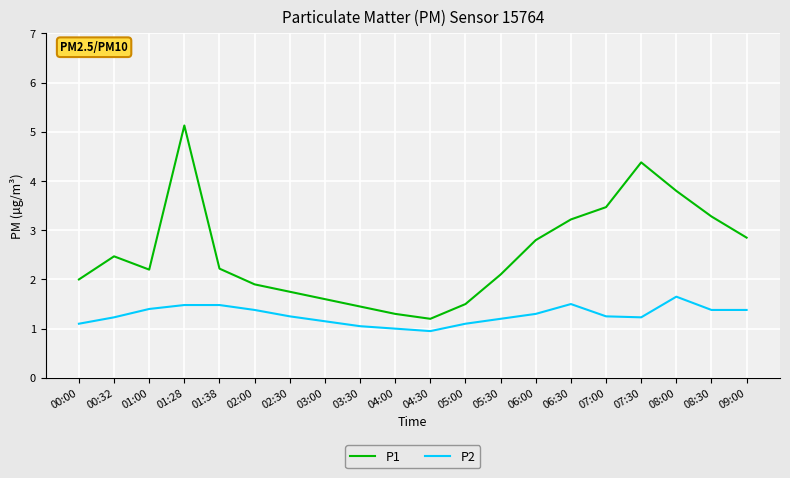

True or false: P1 has a value of 2.3 at 03:30.

False